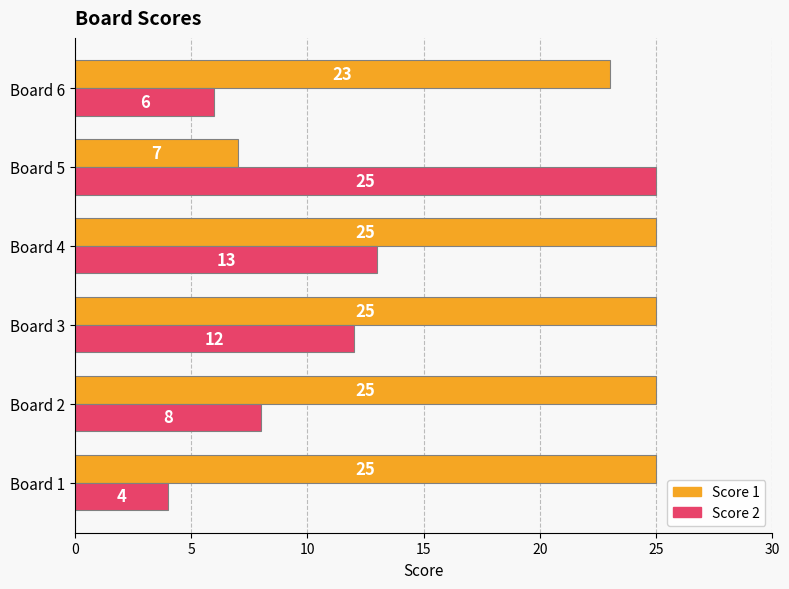

List the labels in order of Score 2 value, largest first.

Board 5, Board 4, Board 3, Board 2, Board 6, Board 1